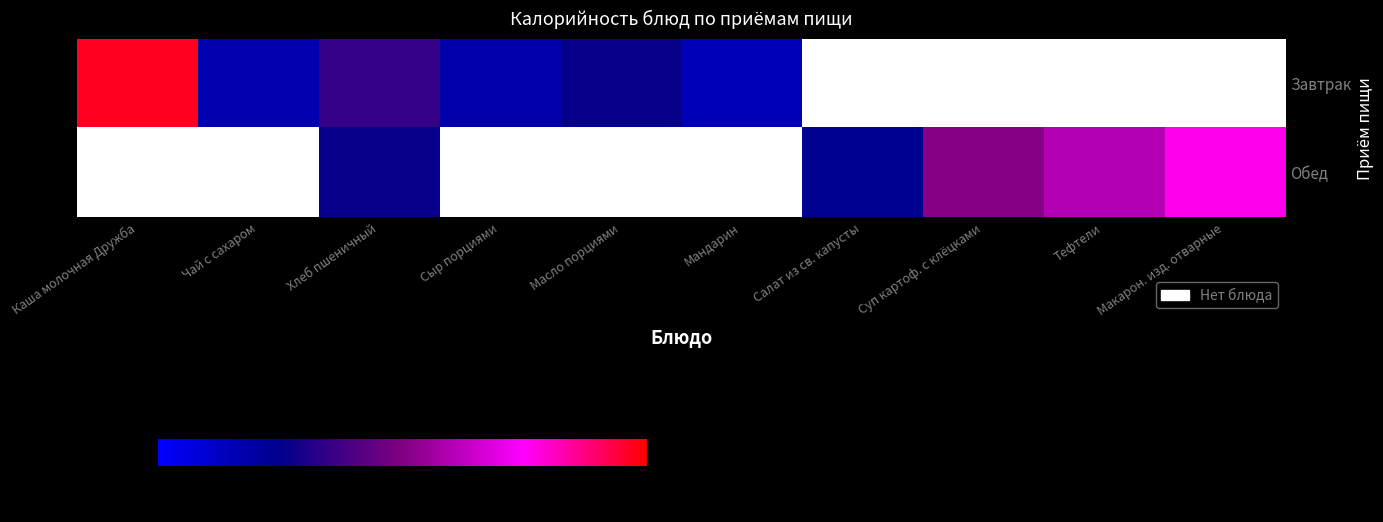

Reading left to right, what are all the values shown in this chart?

Завтрак: Каша молочная Дружба=241.6	Чай с сахаром=43.1	Хлеб пшеничный=88.4	Сыр порциями=45.0	Масло порциями=66.1	Мандарин=38.0	Салат из св. капусты=0.0	Суп картоф. с клёцками=0.0	Тефтели=0.0	Макарон. изд. отварные=0.0
Обед: Каша молочная Дружба=0.0	Чай с сахаром=0.0	Хлеб пшеничный=66.3	Сыр порциями=0.0	Масло порциями=0.0	Мандарин=0.0	Салат из св. капусты=59.1	Суп картоф. с клёцками=128.9	Тефтели=150.6	Макарон. изд. отварные=192.2